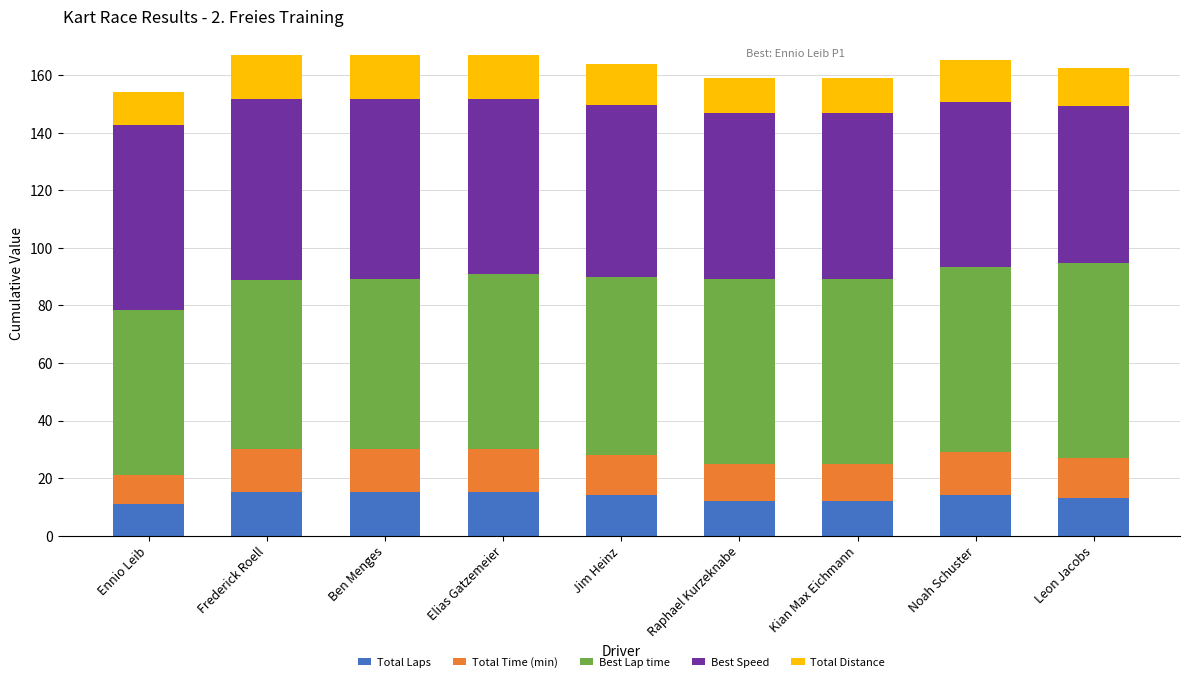

What is the maximum value for Total Laps?

15.0